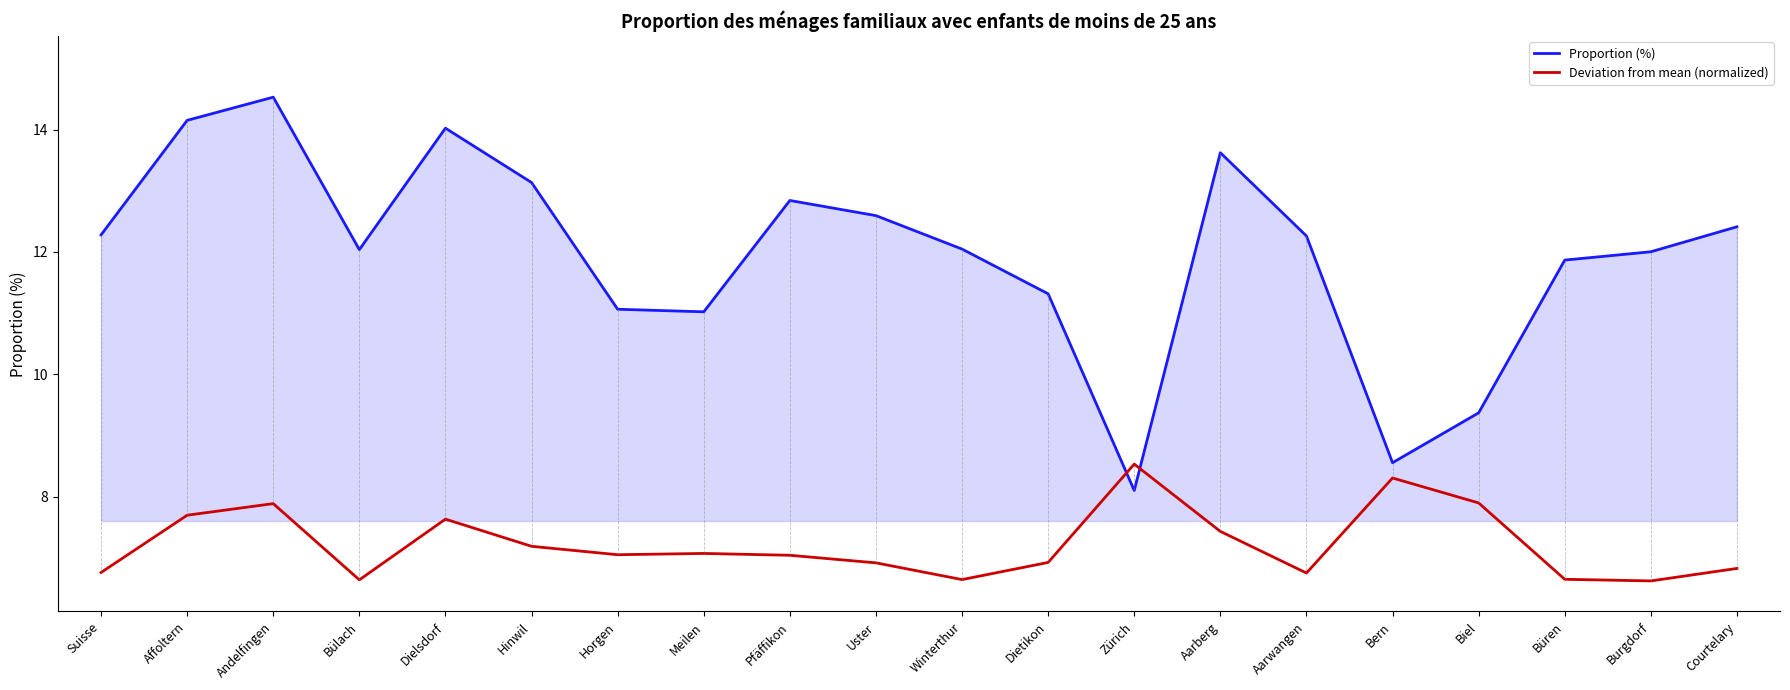

True or false: Proportion (%) has a value of 15.3 at Meilen.

False